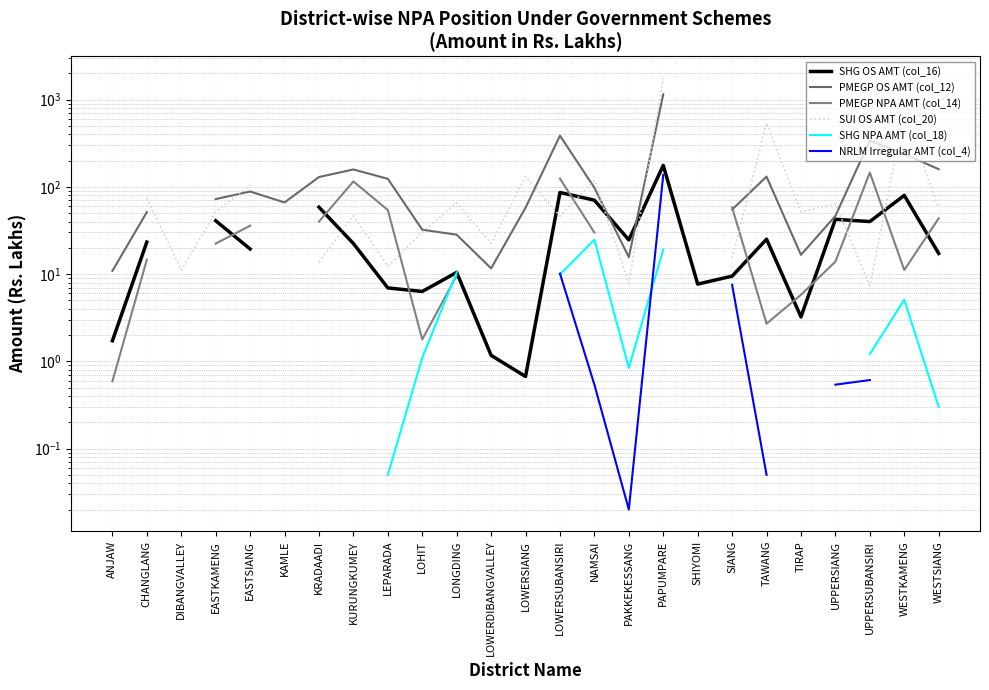

What is the difference between the SUI OS AMT (col_20) values at LOHIT and LOWERSIANG?

102.0